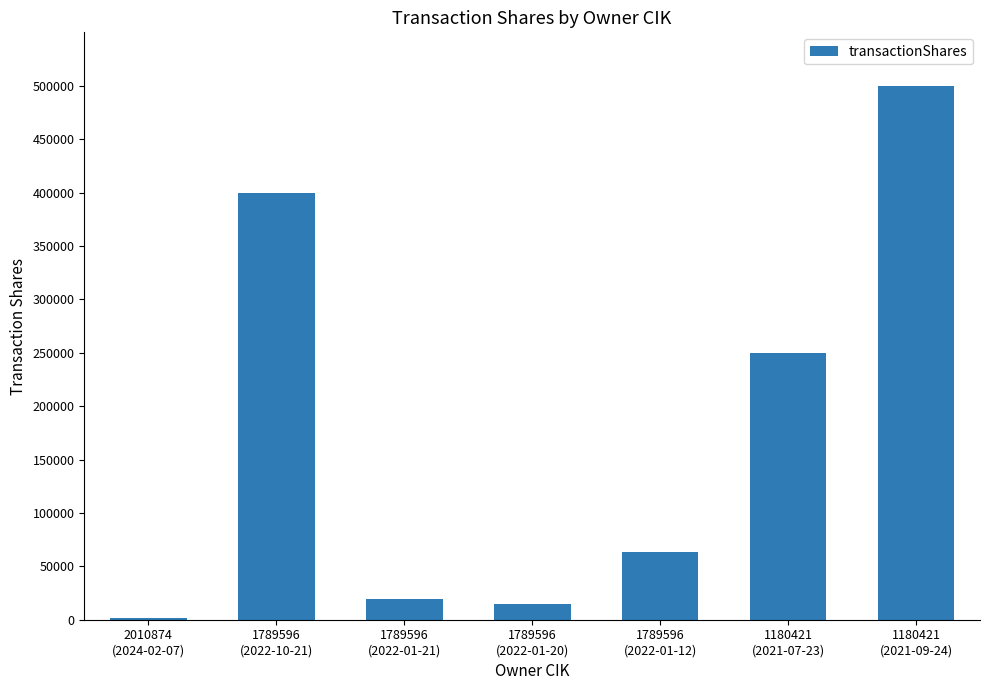

What is the label of the 2nd bar from the right?

1180421
(2021-07-23)